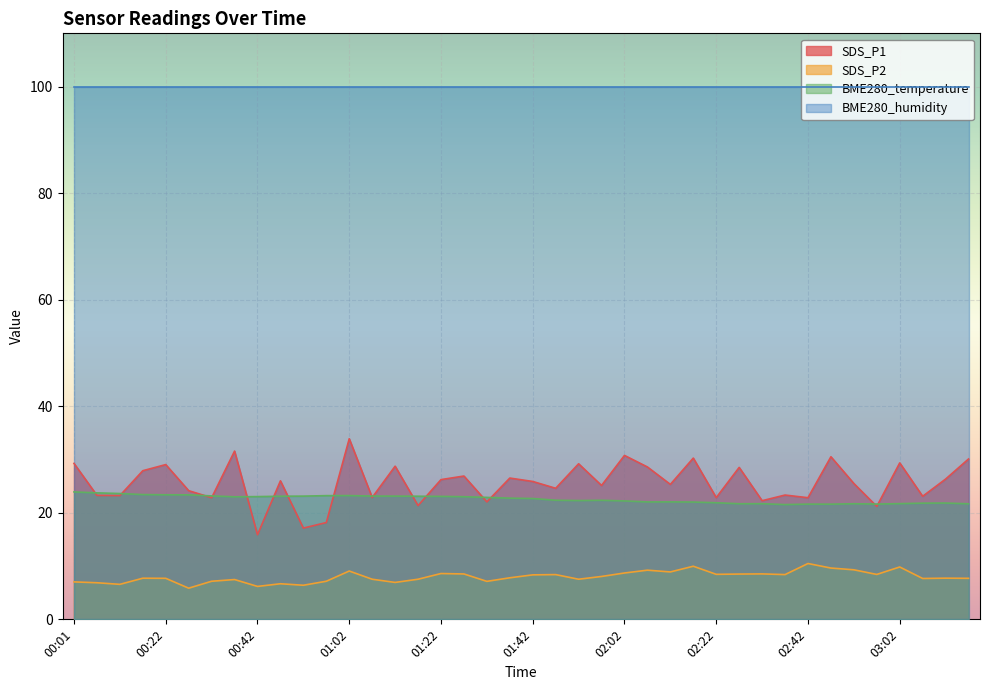

In SDS_P1, how many points are higher than both neighbors (excluding endpoints)?

14